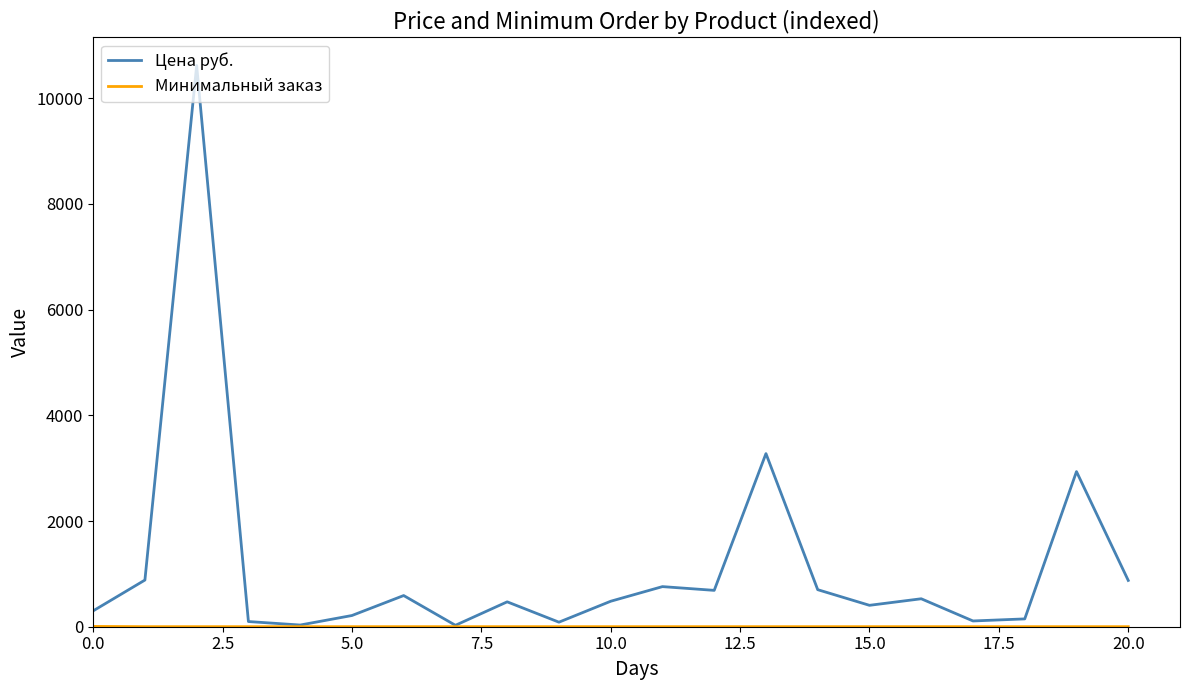

At how many categories does at least one series exceed 2645?

3